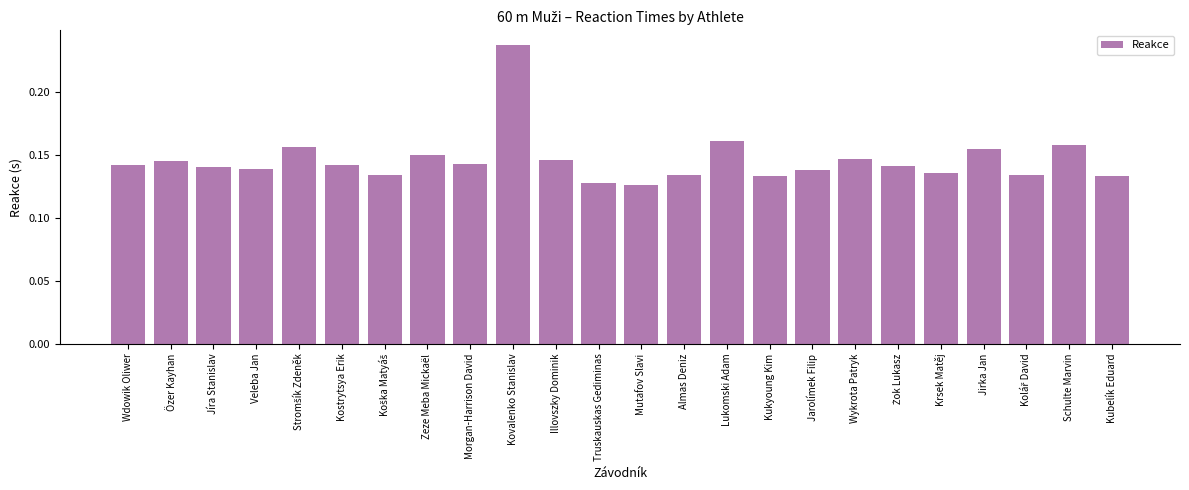

The value at Wdowik Oliwer is 0.2. True or false?

False